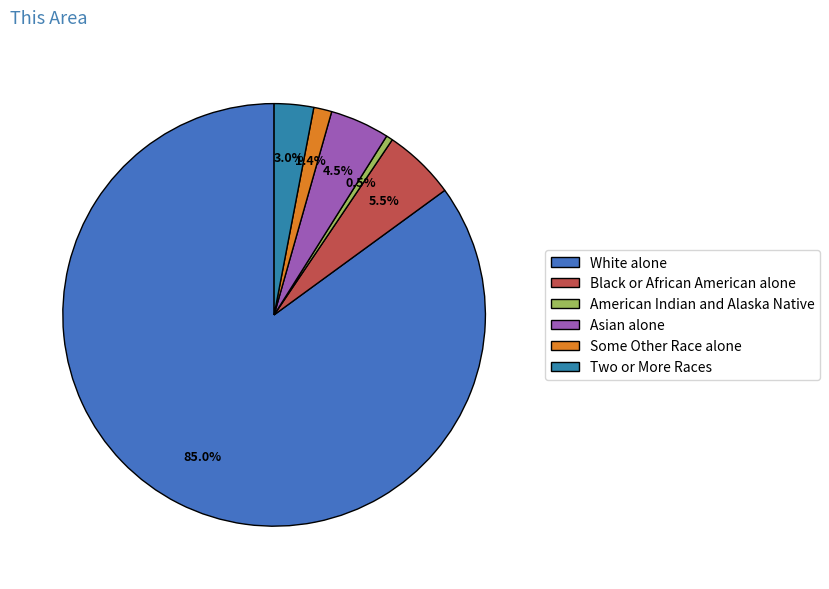

Count the number of slices in the pie.

6